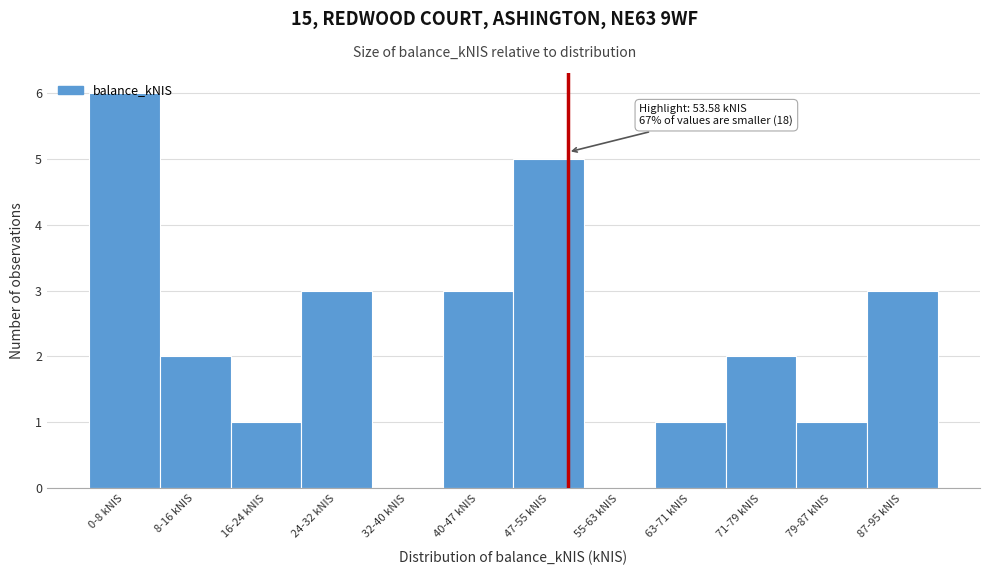

What is the maximum value shown in the chart?

6